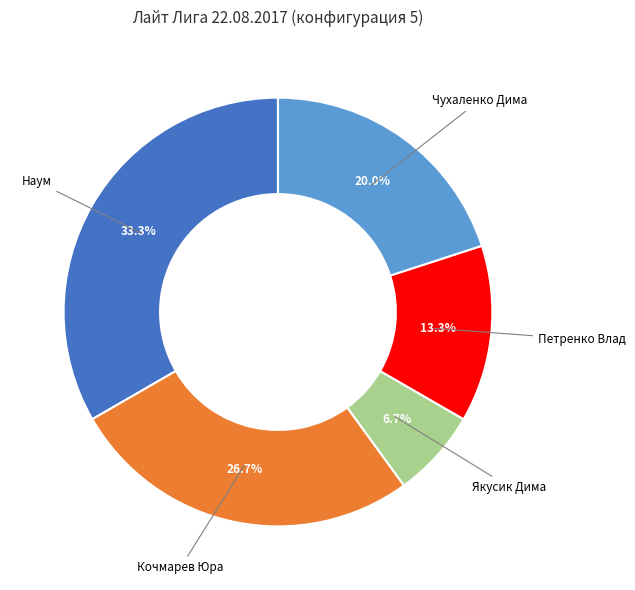

Does any single category account for the majority?

No